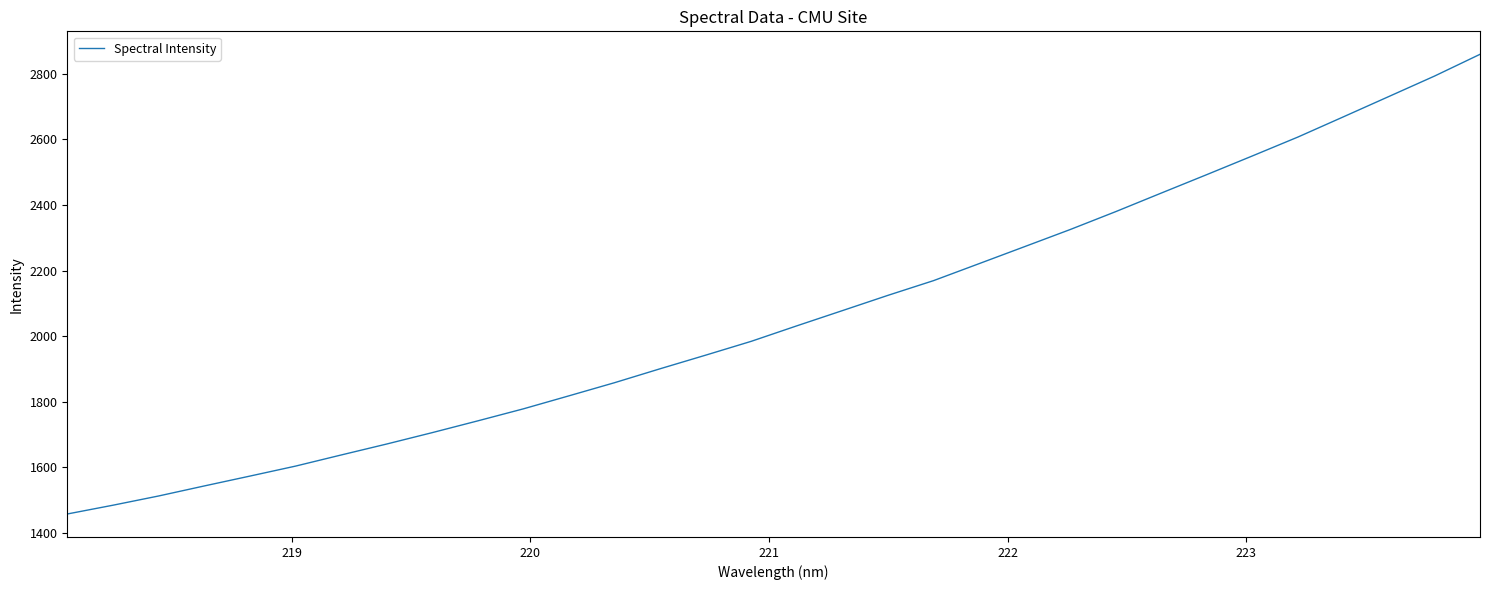

What is the difference between the maximum and minimum values?

1401.7